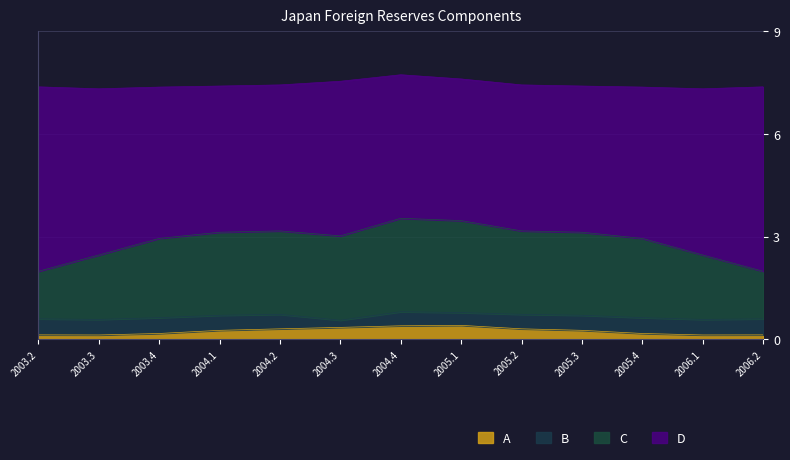

Between 2005.1 and 2005.2, which series saw the biggest shift?

C